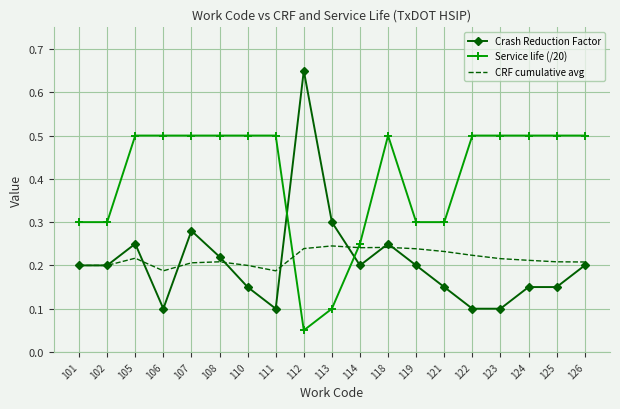

How many Crash Reduction Factor values are between 0 and 1?

19